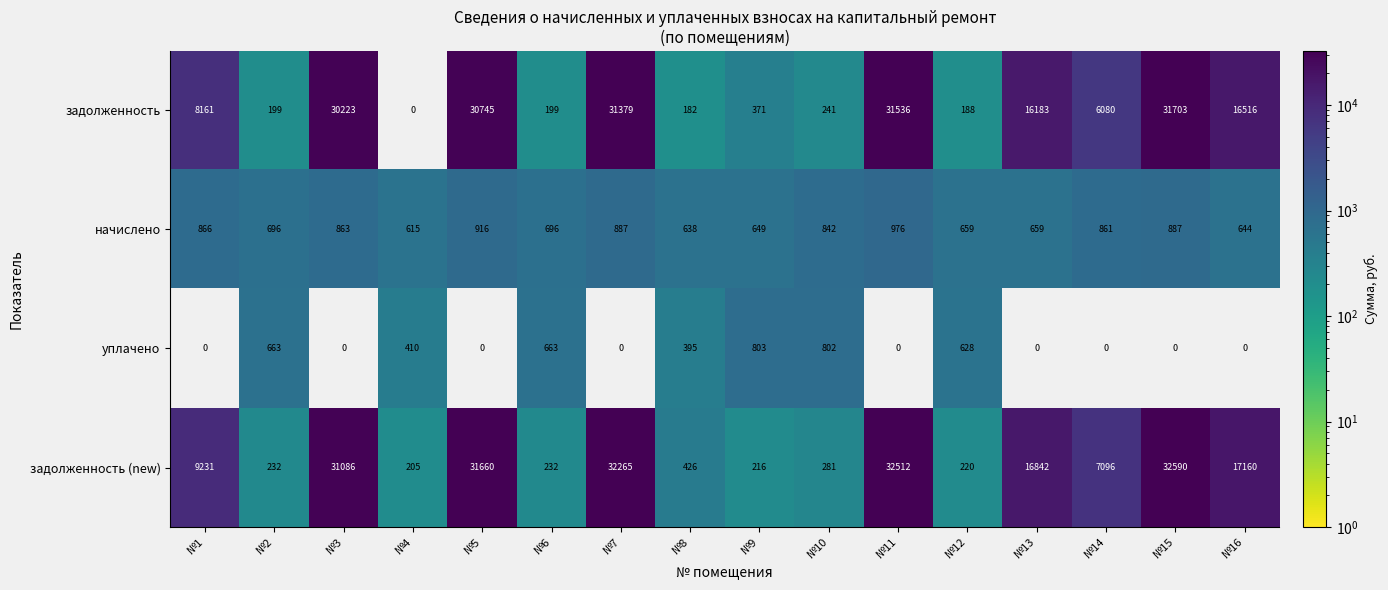

What is the difference between the maximum and minimum values in the уплачено series?

803